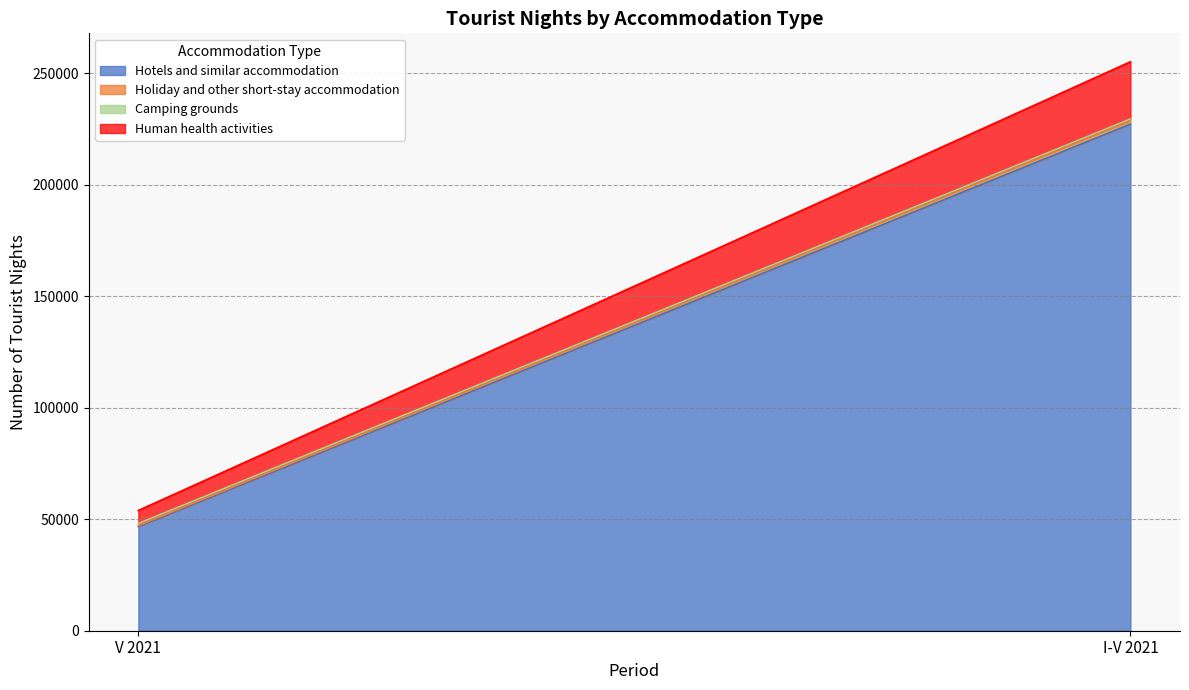

What is the approximate value of Hotels and similar accommodation at I-V 2021?

227232